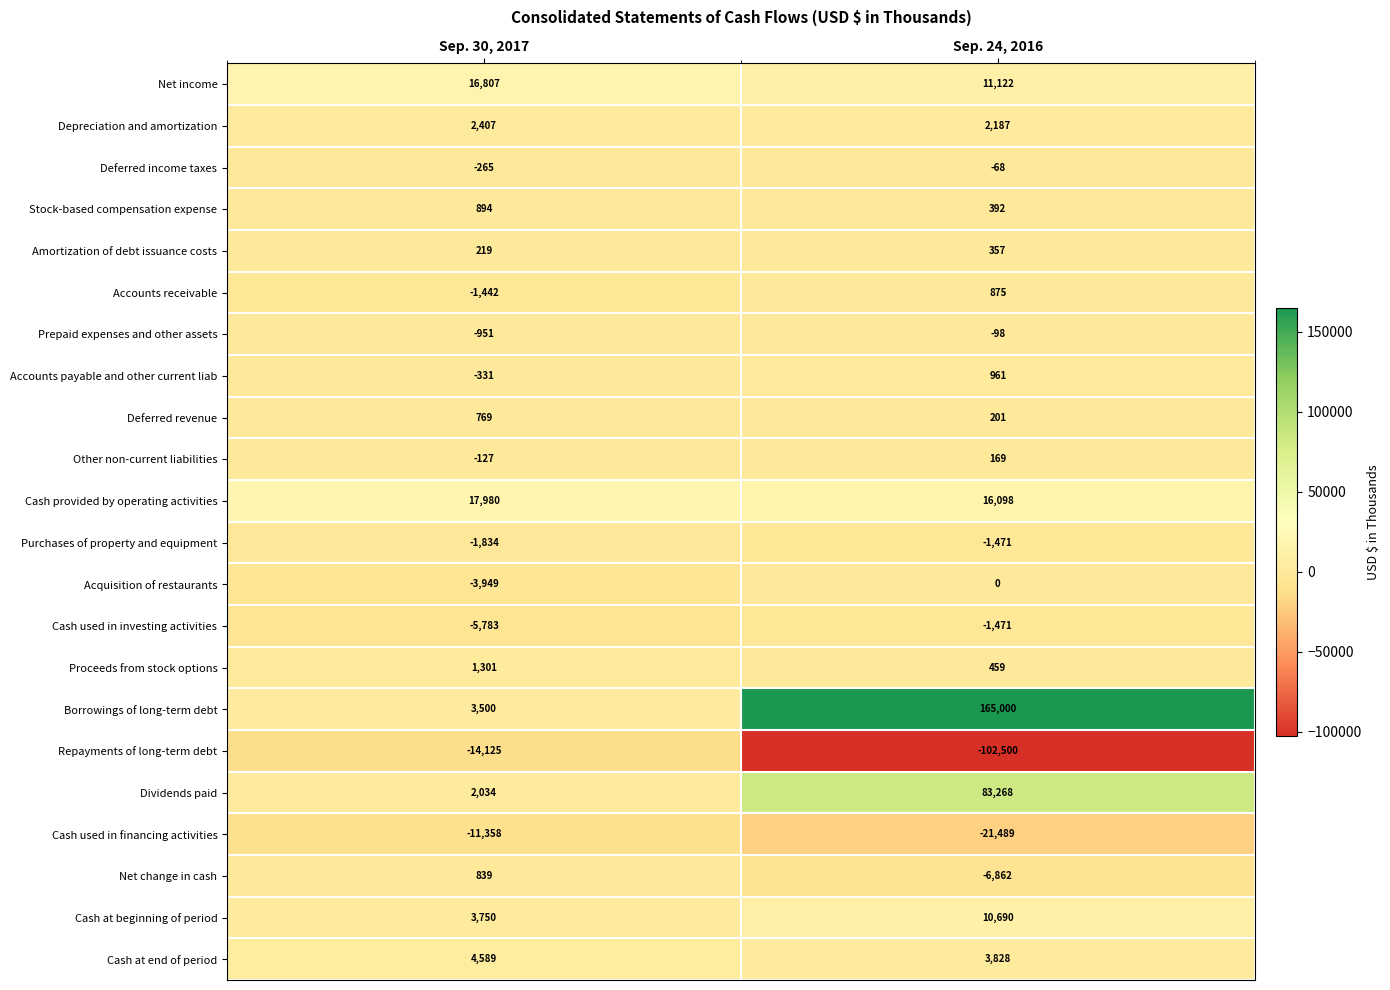

What is the average value of the Acquisition of restaurants series?

-1974